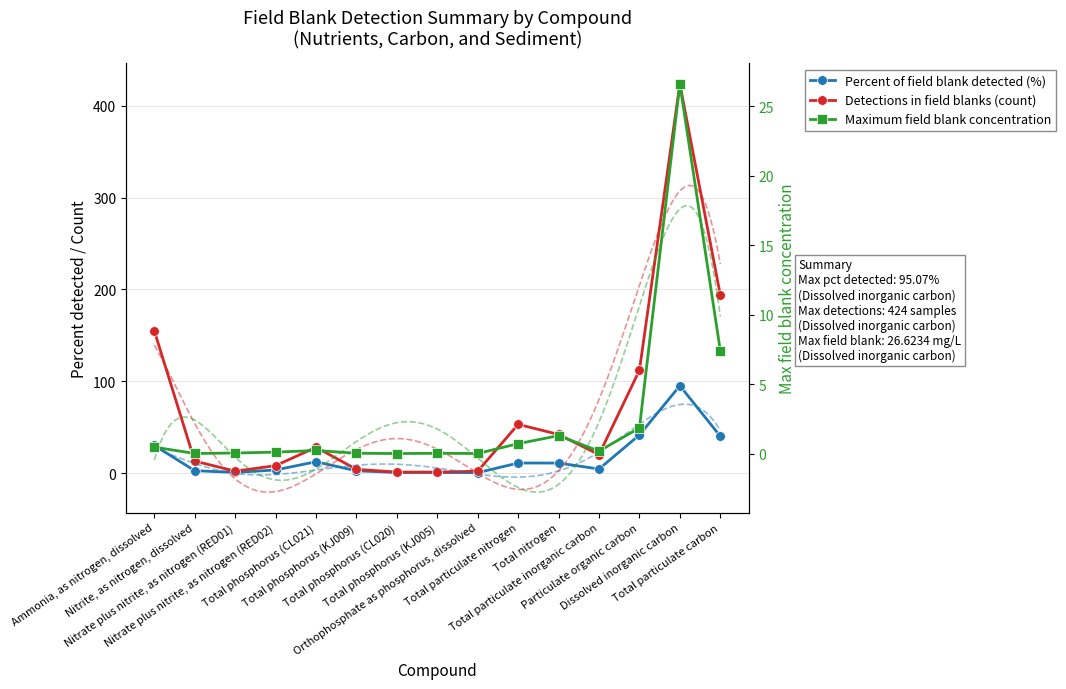

Reading left to right, list all the values displayed in this chart.

Percent of field blank detected (%): 30.0	2.5	0.7	3.3	12.3	2.4	0.6	0.6	0.4	10.9	10.8	4.3	41.5	95.1	40.1
Detections in field blanks (count): 155.0	13.0	2.0	8.0	28.0	4.0	1.0	1.0	2.0	53.0	42.0	20.0	112.0	424.0	194.0
Maximum field blank concentration: 0.5	0.0	0.0	0.1	0.2	0.0	0.0	0.0	0.0	0.7	1.3	0.2	1.8	26.6	7.4